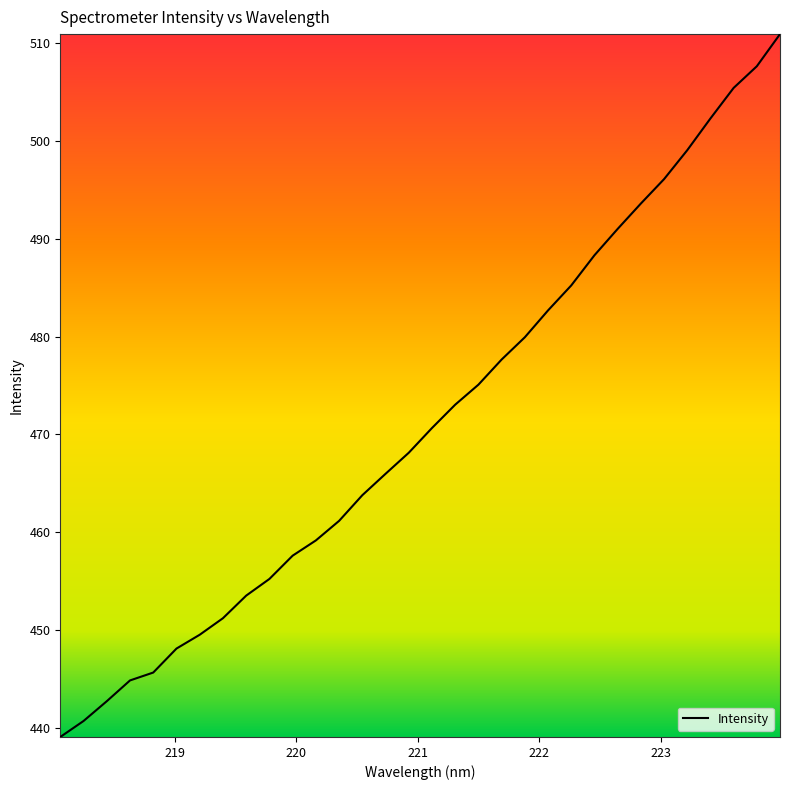

What is the greatest value displayed?

510.9